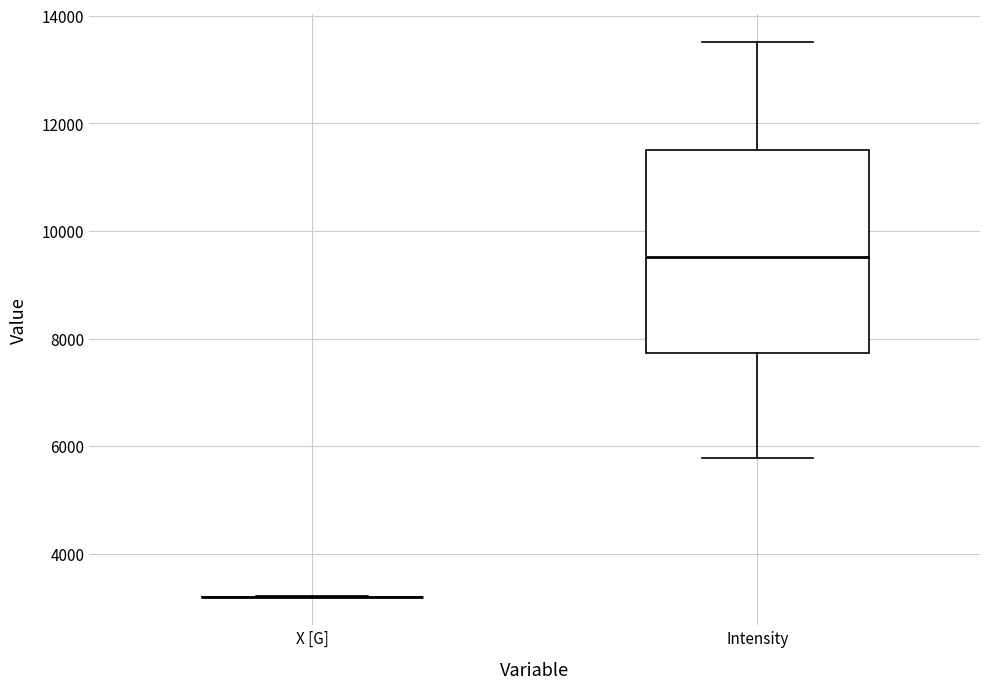

Comparing the boxes themselves (not the whiskers), which one is the tallest?

Intensity